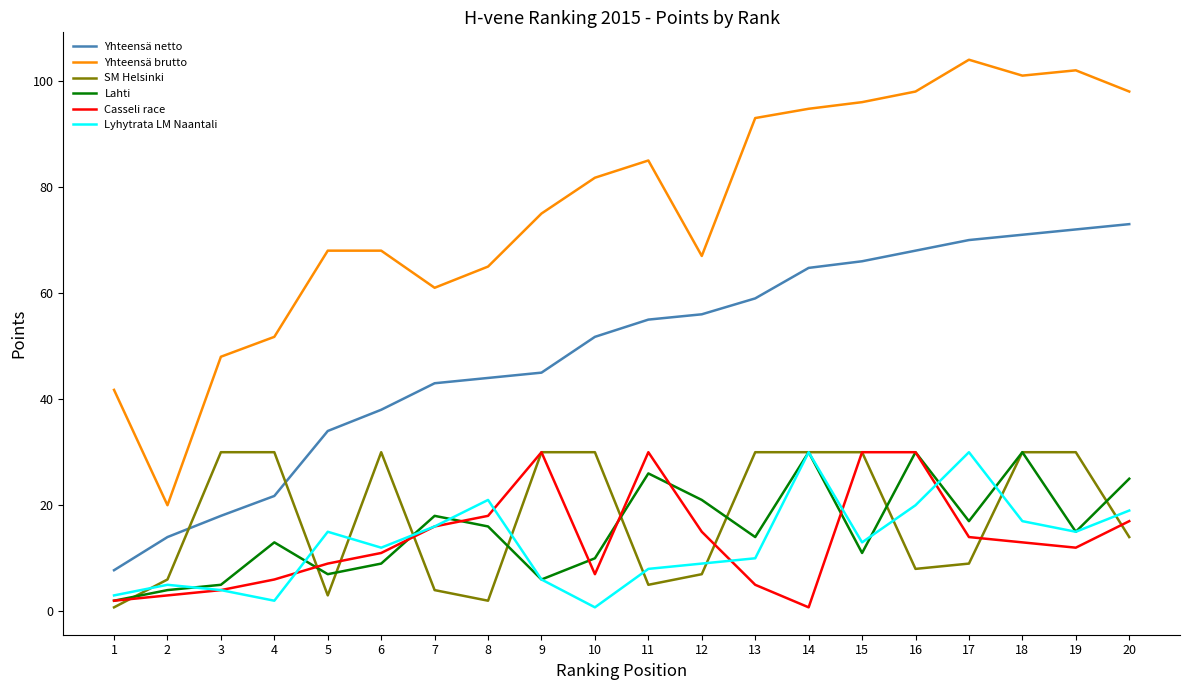

What is the sum of the Yhteensä brutto values at 12 and 19?

169.0